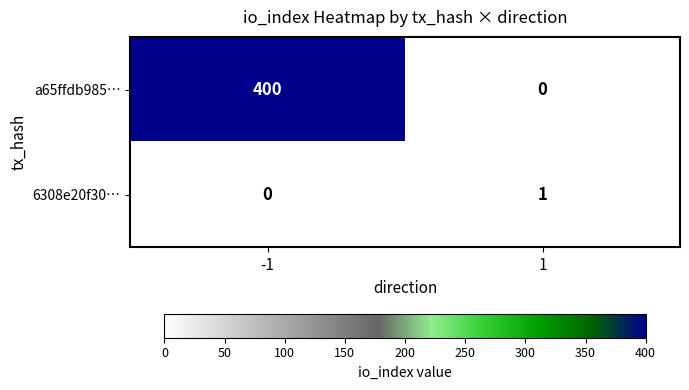

Reading left to right, what are all the values shown in this chart?

a65ffdb985…: 400	0
6308e20f30…: 0	1